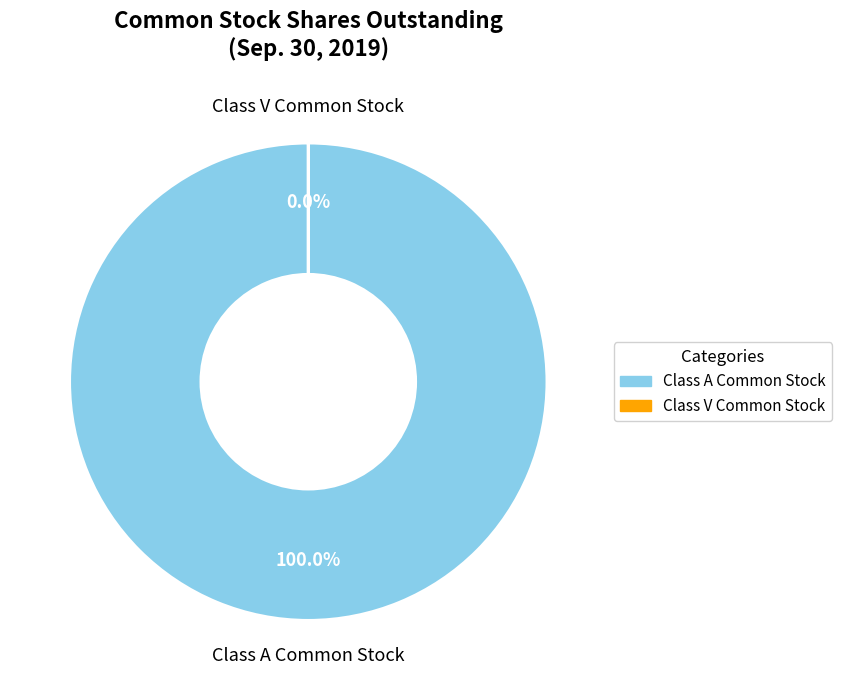

Do Class V Common Stock - Shares Outstanding and Class A Common Stock - Shares Outstanding together represent more than half of the pie?

Yes